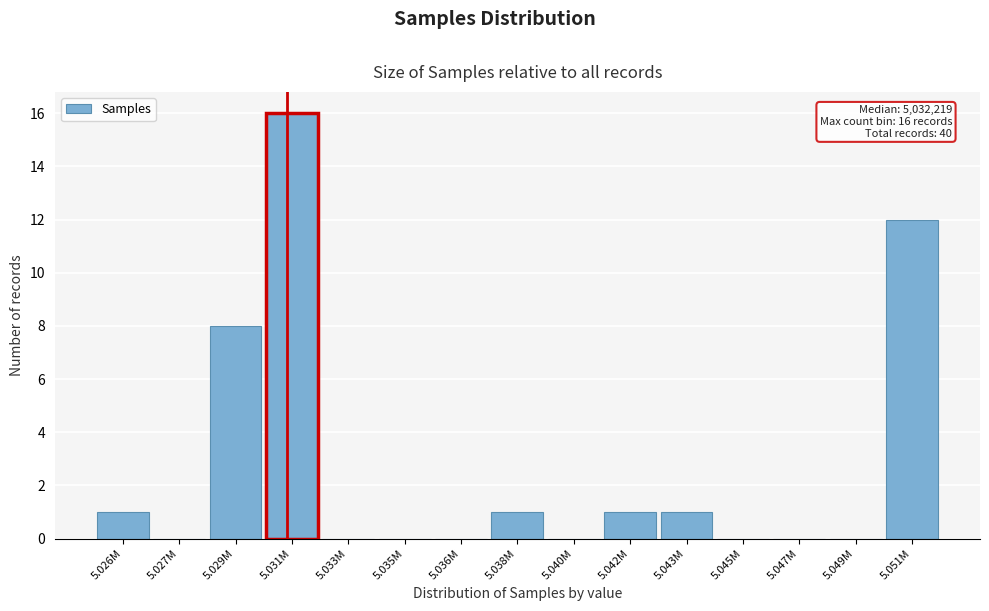

Reading right to left, what are all the values shown in this chart?

5.051M=12	5.049M=0	5.047M=0	5.045M=0	5.043M=1	5.042M=1	5.040M=0	5.038M=1	5.036M=0	5.035M=0	5.033M=0	5.031M=16	5.029M=8	5.027M=0	5.026M=1